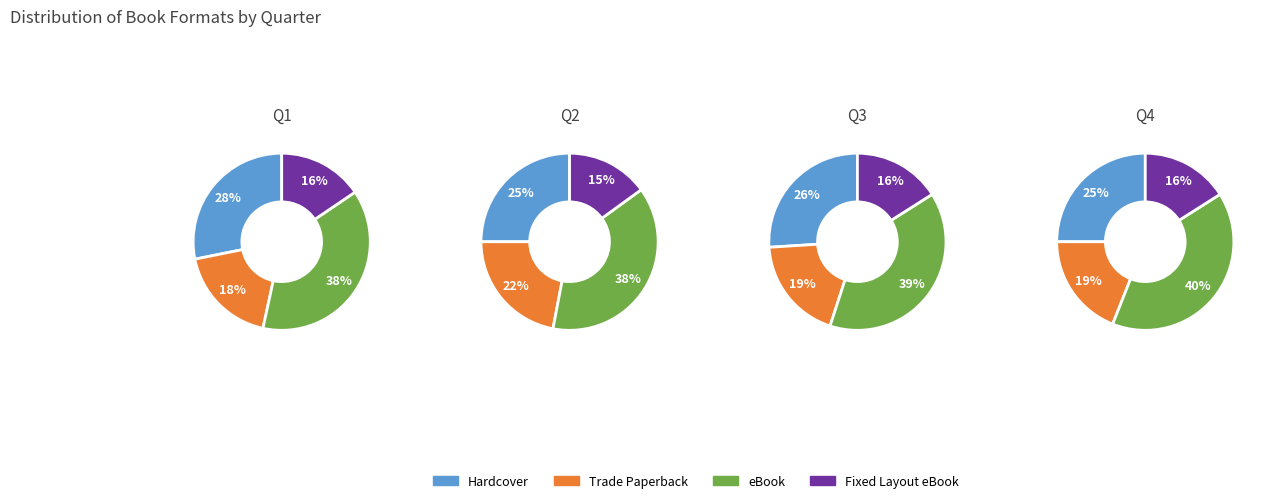

The Trade Paperback slice represents 10% of the pie. True or false?

False